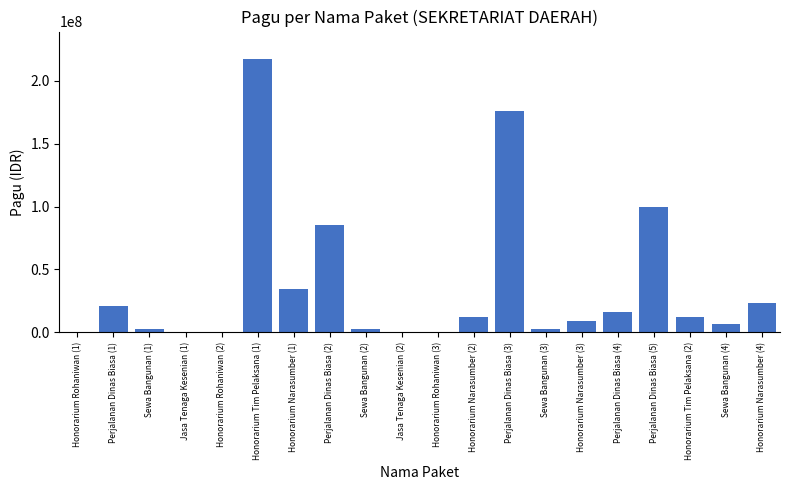

What is the sum of all values?

723083000